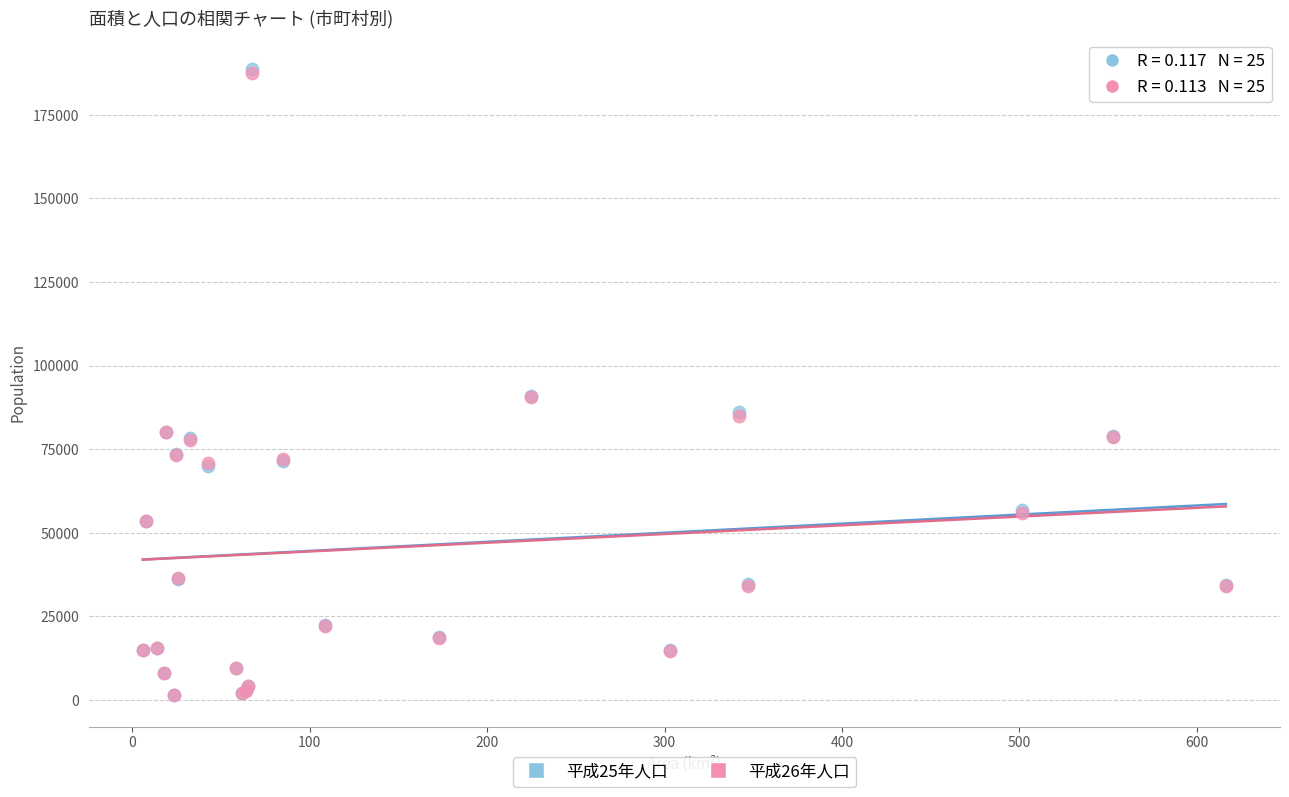

What are all the series names shown in the legend?

平成25年人口, 平成26年人口